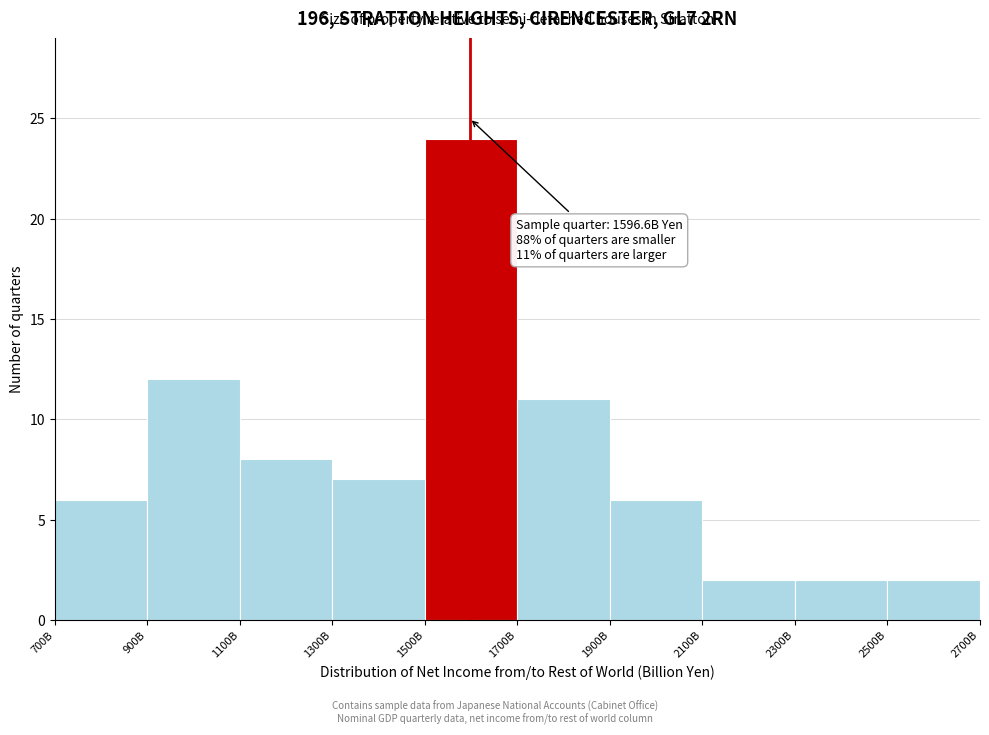

Reading left to right, extract all data points from this chart.

700B=6	900B=12	1100B=8	1300B=7	1500B=24	1700B=11	1900B=6	2100B=2	2300B=2	2500B=2